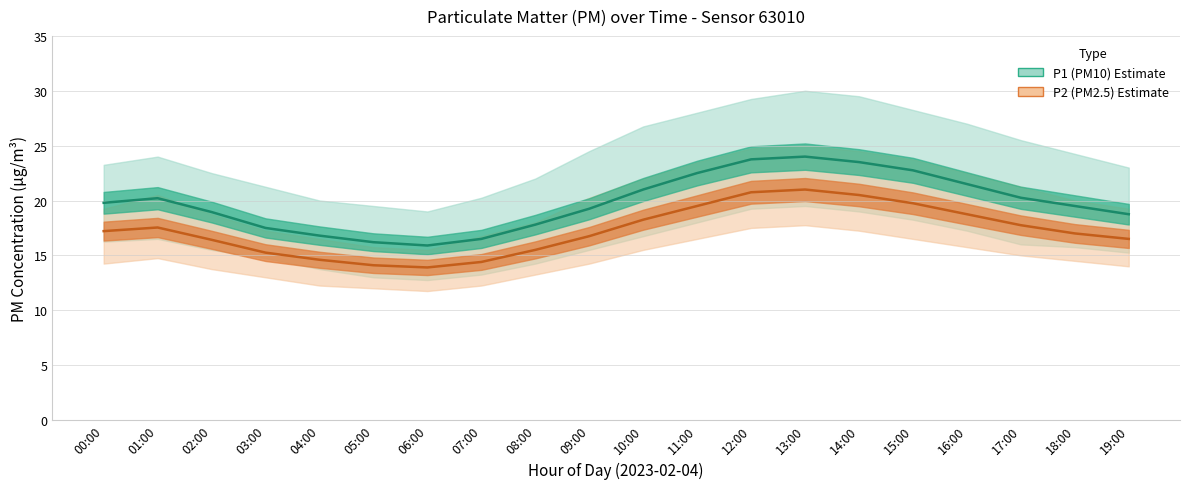

What is the difference between the maximum and second lowest values in the P1 (PM10) Estimate series?

7.8